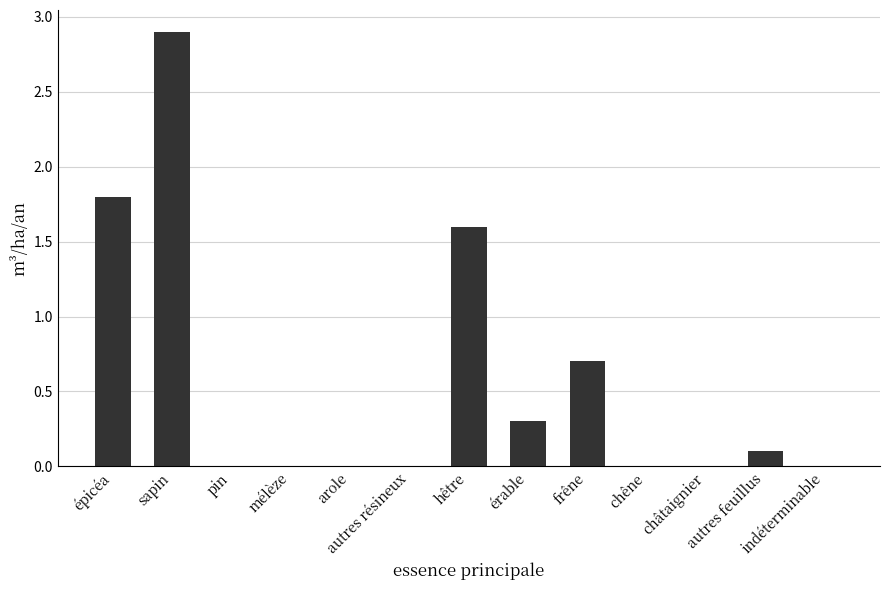

Count the number of data series in this chart.

1